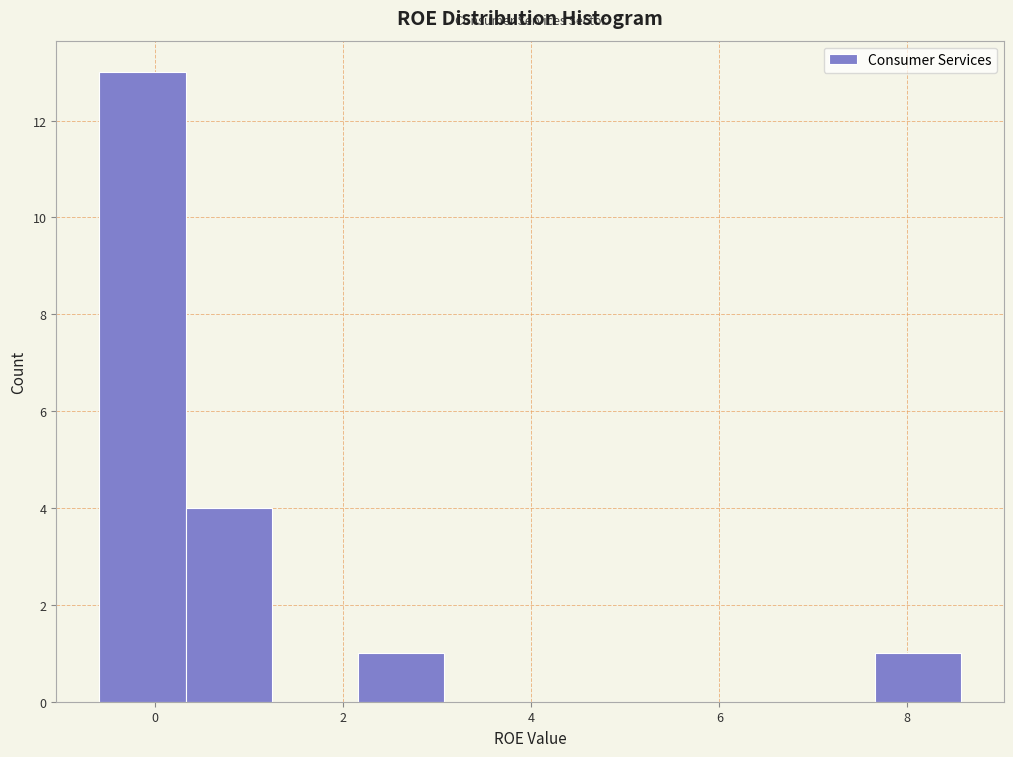

How tall is the bar that spans 0.4 to 1.2 on the x-axis? Neither the bar edges nor the heights are printed on the chart, so give them approximately, as read against the axes.

4